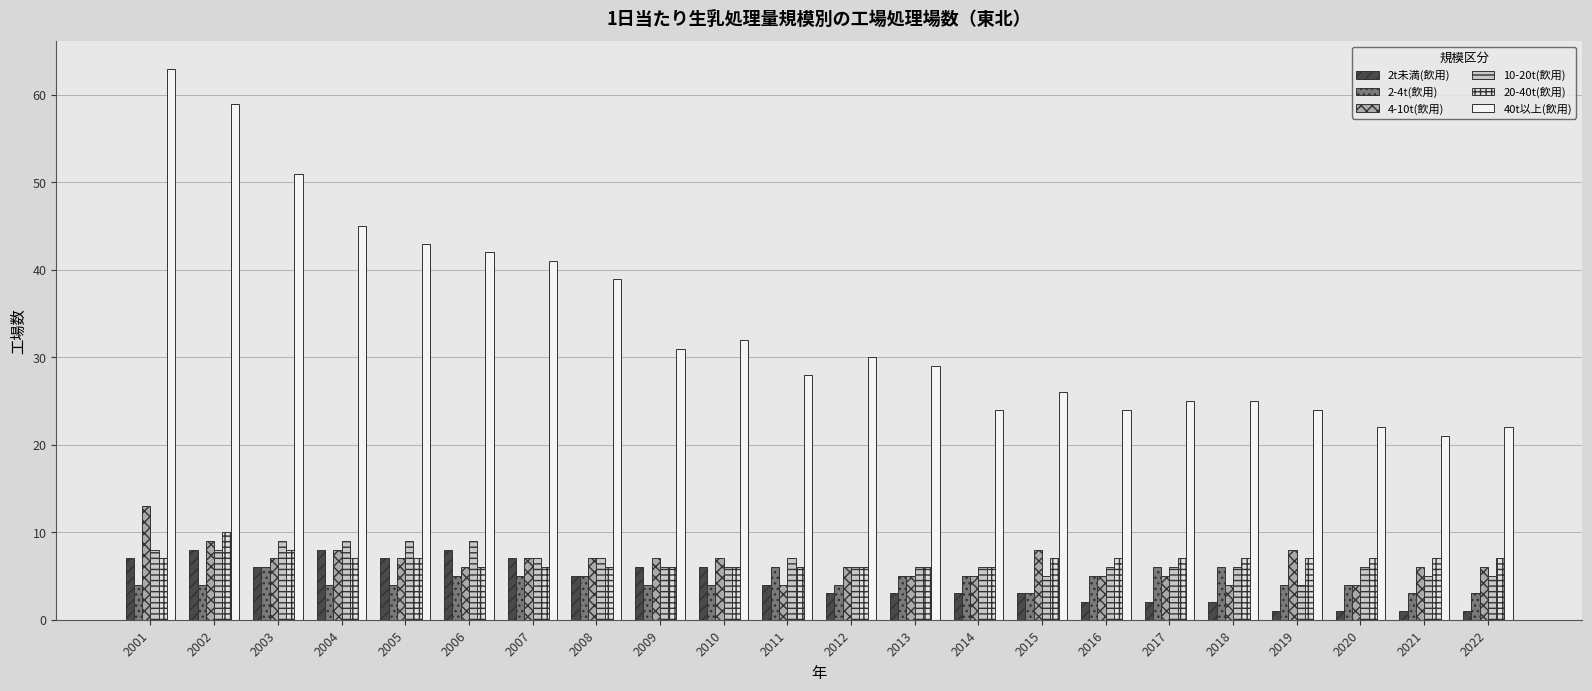

Is the value of 4-10t(飲用) at 2011 greater than the value of 2t未満(飲用) at 2019?

Yes